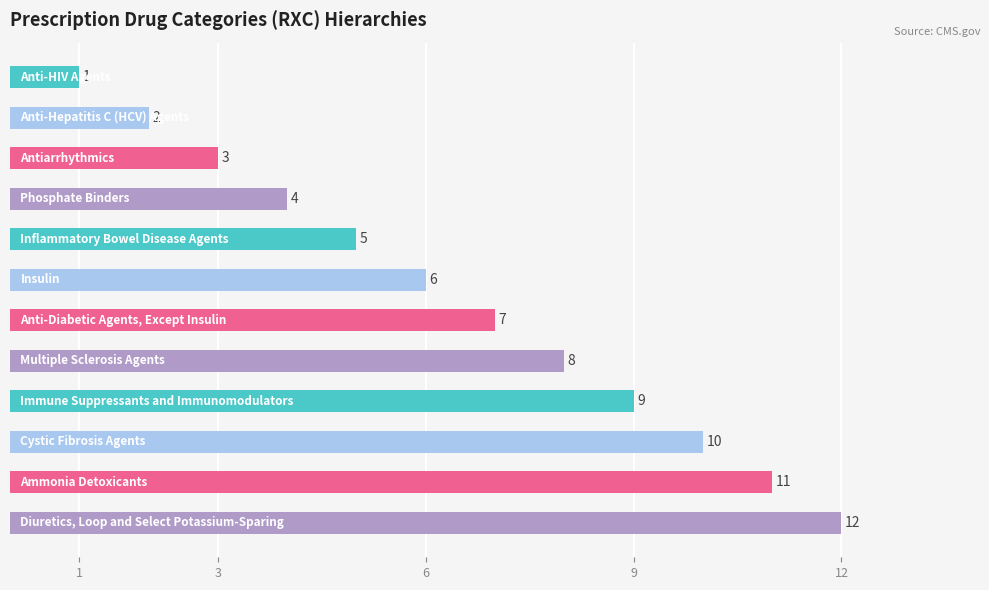

What is the sum of all values?

78